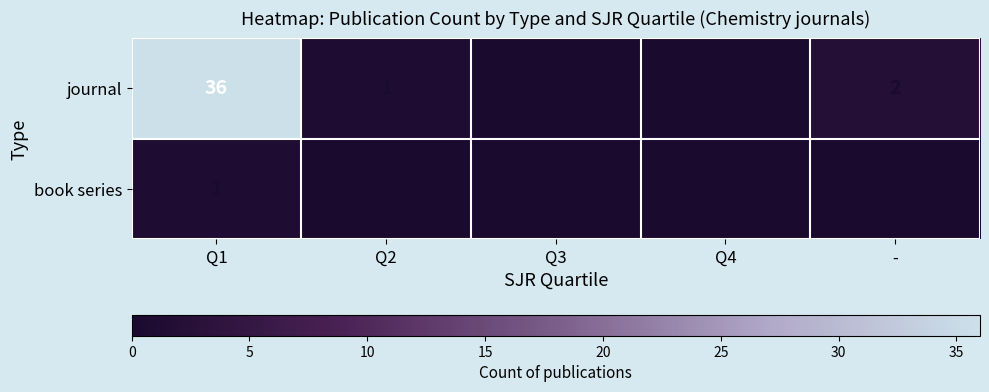

How many data points does each series have?

5